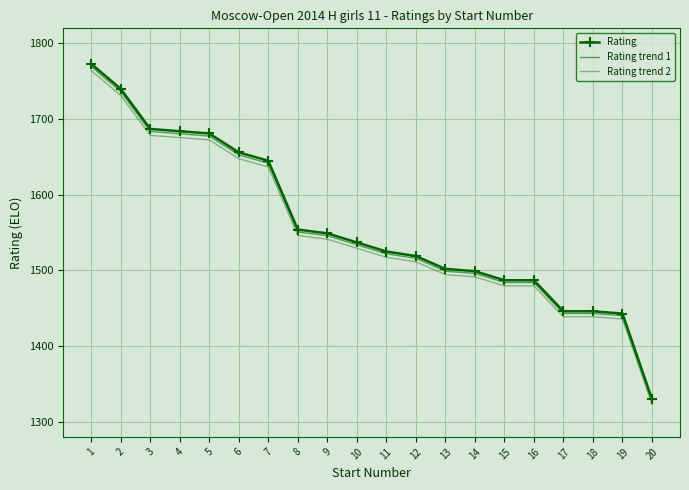

Reading left to right, what are all the values shown in this chart?

Rating: 1773.0	1740.0	1687.0	1684.0	1681.0	1656.0	1645.0	1554.0	1549.0	1537.0	1525.0	1519.0	1502.0	1499.0	1487.0	1487.0	1446.0	1446.0	1443.0	1330.0
Rating trend 1: 1769.5	1736.5	1683.6	1680.6	1677.6	1652.7	1641.7	1550.9	1545.9	1533.9	1522.0	1516.0	1499.0	1496.0	1484.0	1484.0	1443.1	1443.1	1440.1	1327.3
Rating trend 2: 1764.1	1731.3	1678.6	1675.6	1672.6	1647.7	1636.8	1546.2	1541.3	1529.3	1517.4	1511.4	1494.5	1491.5	1479.6	1479.6	1438.8	1438.8	1435.8	1323.3